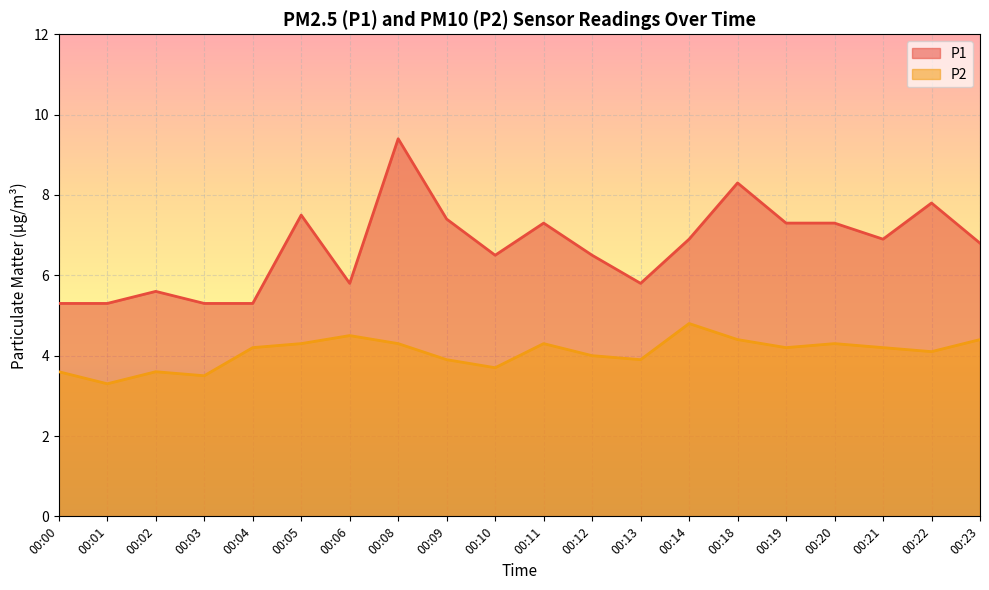

What is the difference between the P2 values at 00:22 and 00:18?

0.3